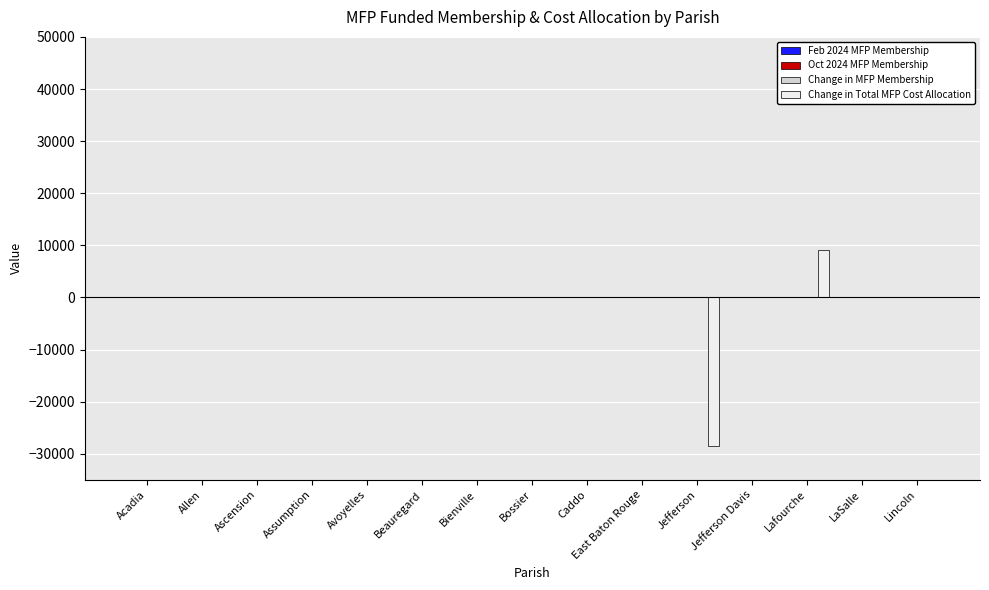

Between East Baton Rouge and Jefferson, which series saw the biggest shift?

Change in Total MFP Cost Allocation